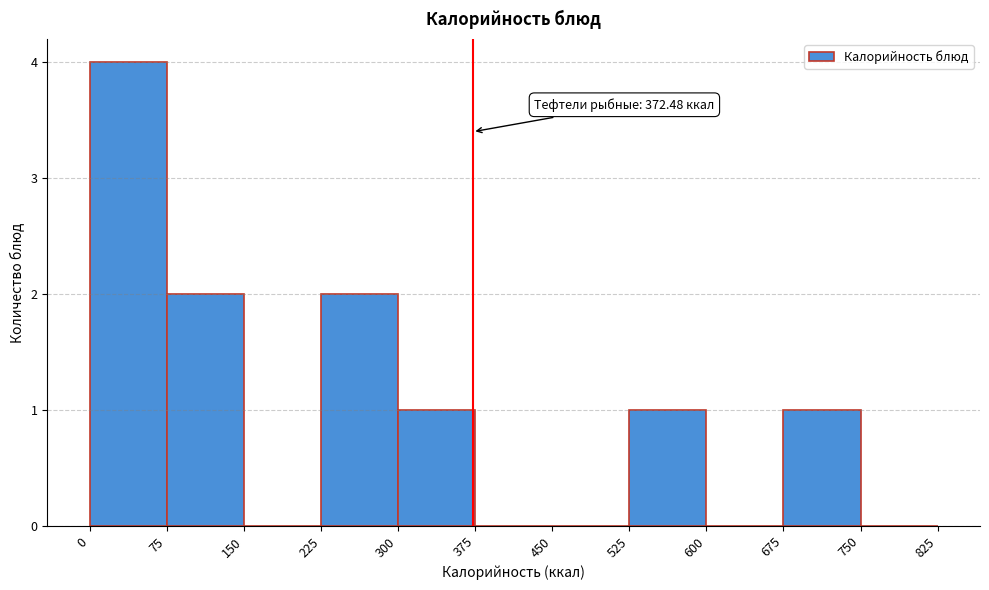

Which range on the x-axis has the tallest bar?

0 to 75